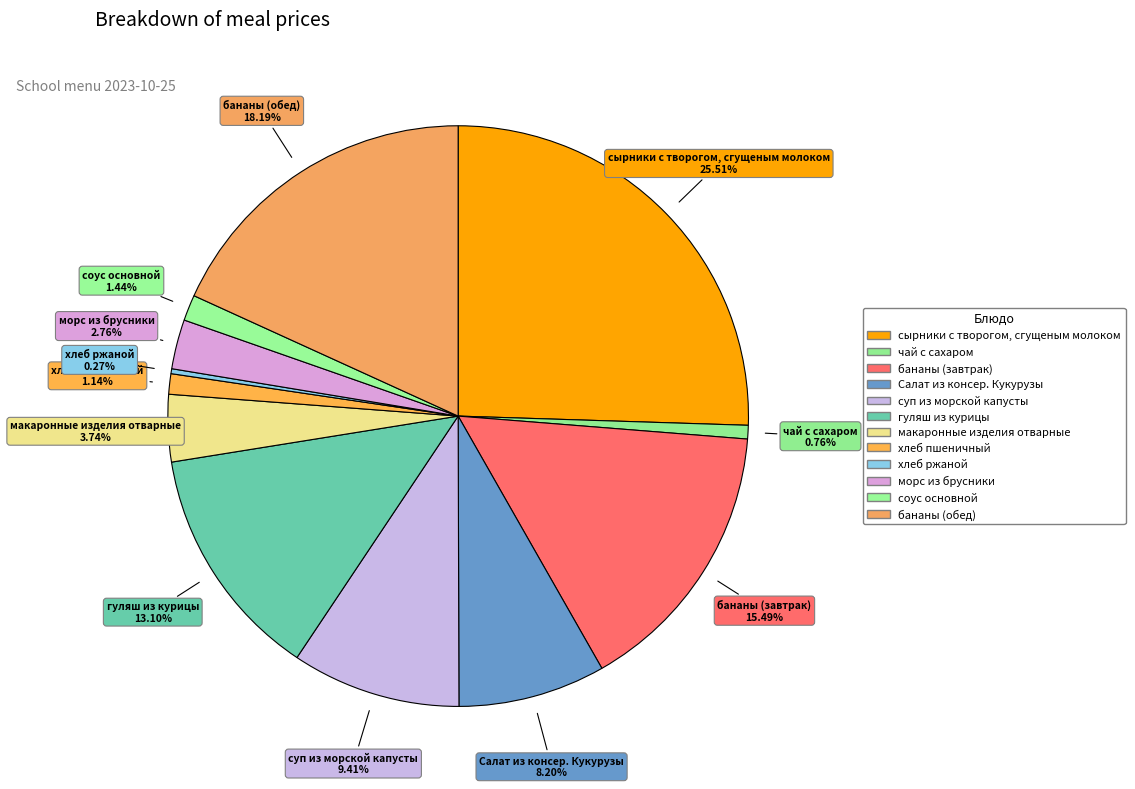

To the nearest percent, what is the average slice percentage?

8%